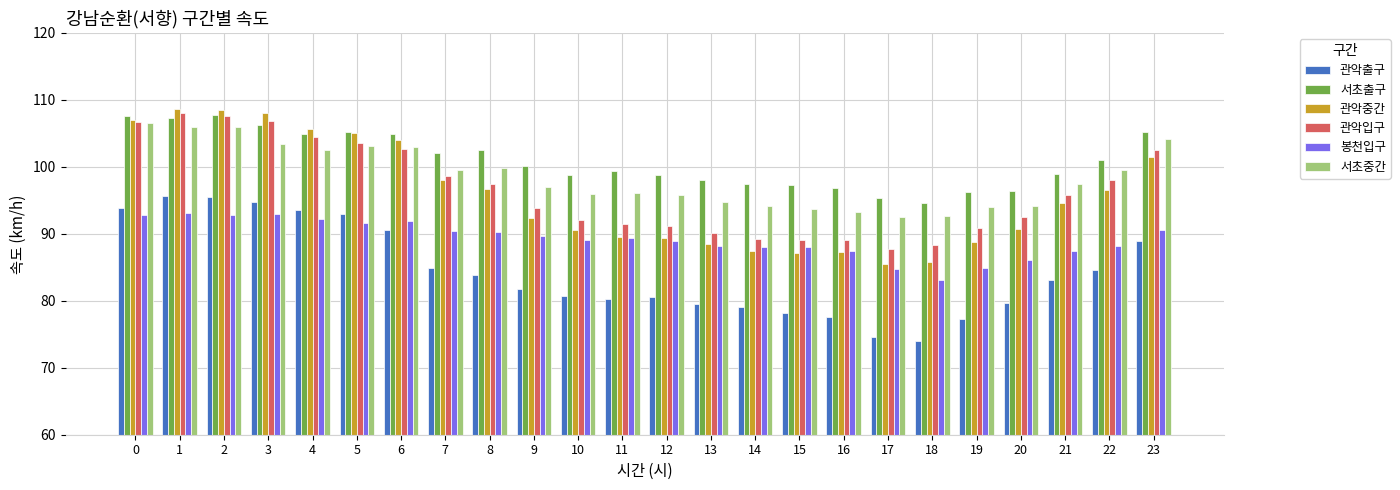

What is the sum of the 관악중간 values at 15 and 22?

183.7